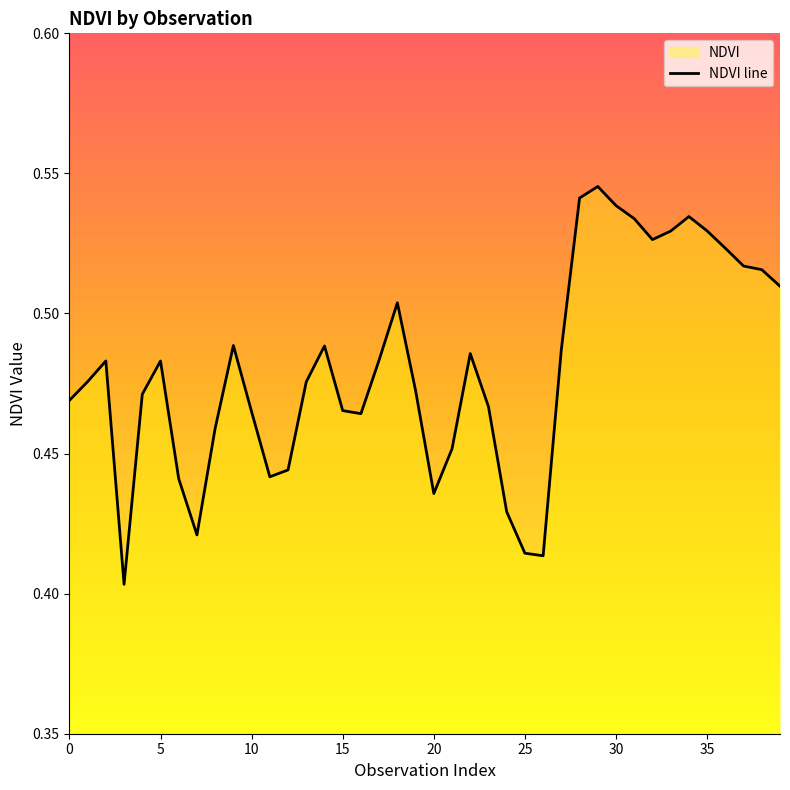

What is the sum of the values at 20 and 37?

1.0